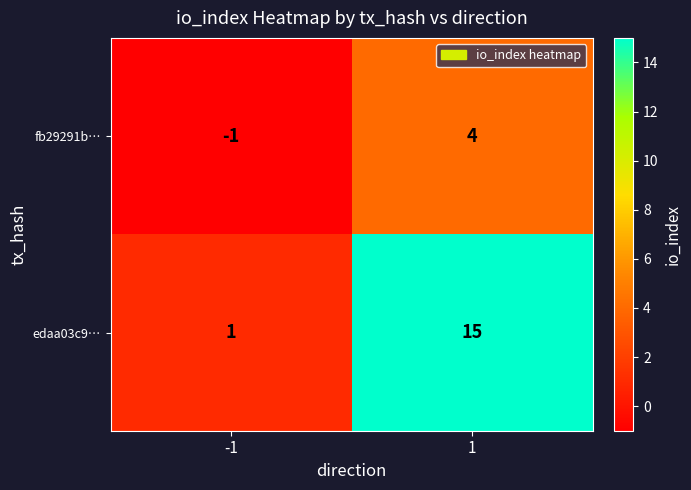

How many distinct data groups are displayed?

2